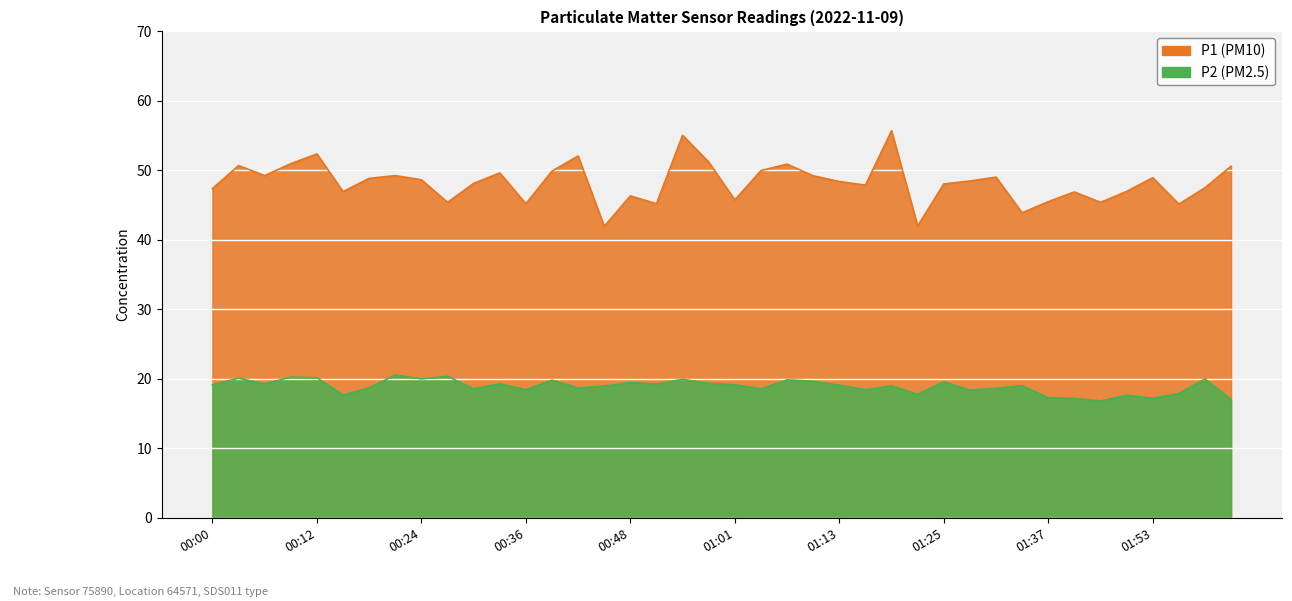

At which label does P1 reach its peak?

01:19